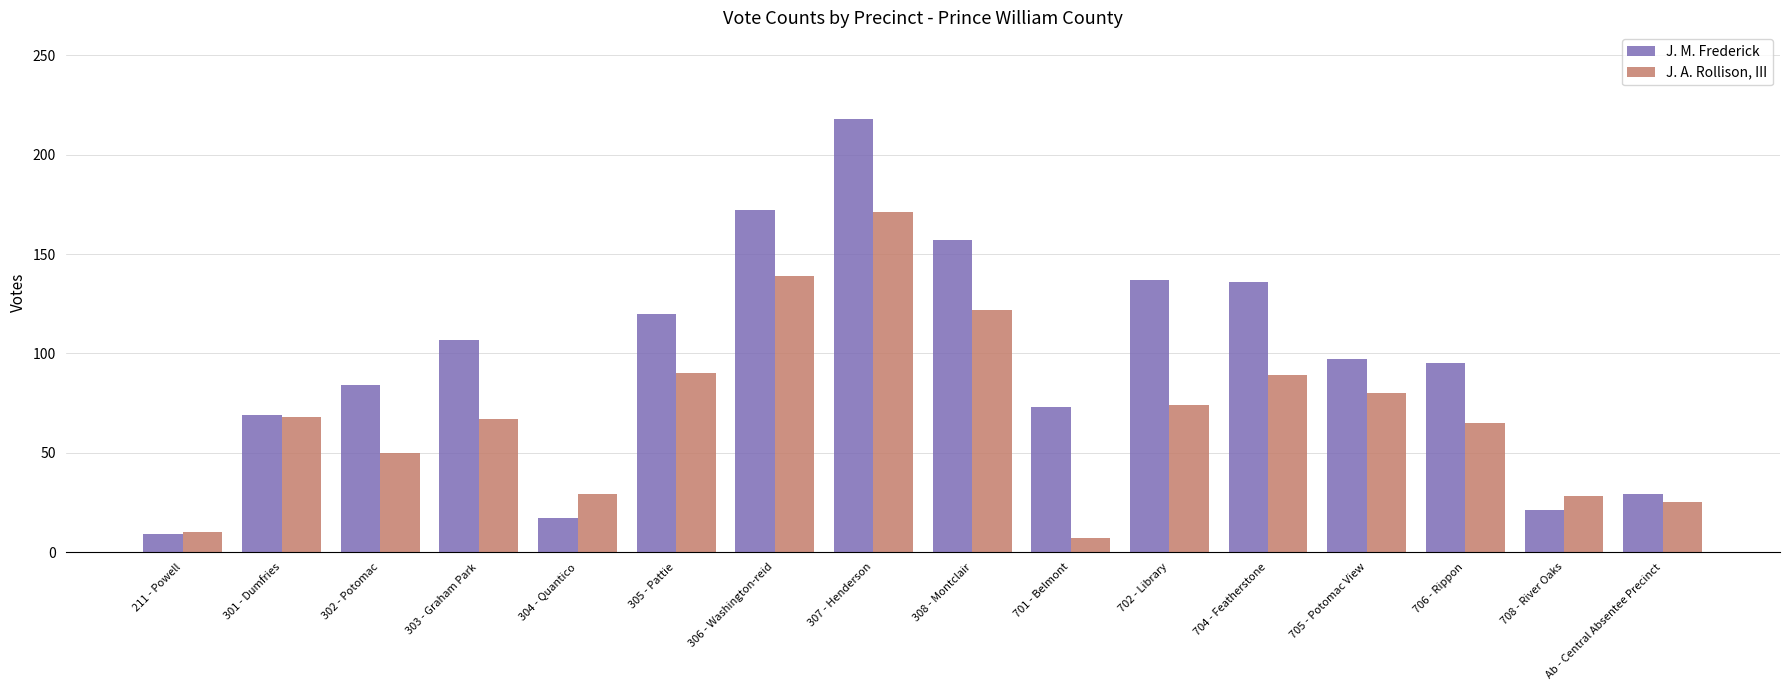

True or false: J. M. Frederick has a value of 48 at 706 - Rippon.

False